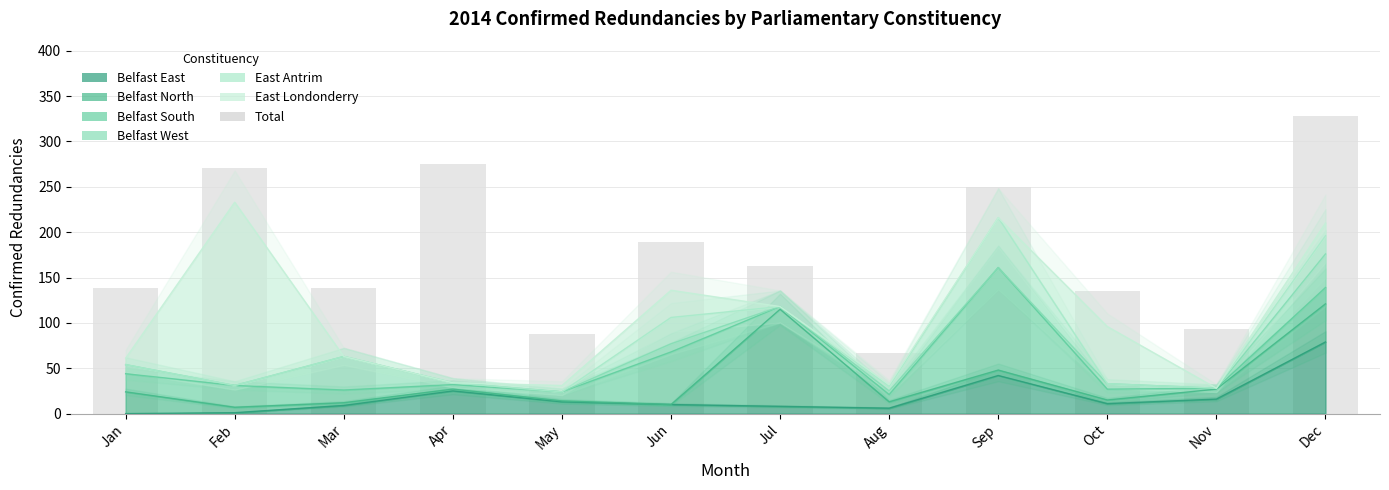

Are the bars horizontal?

No